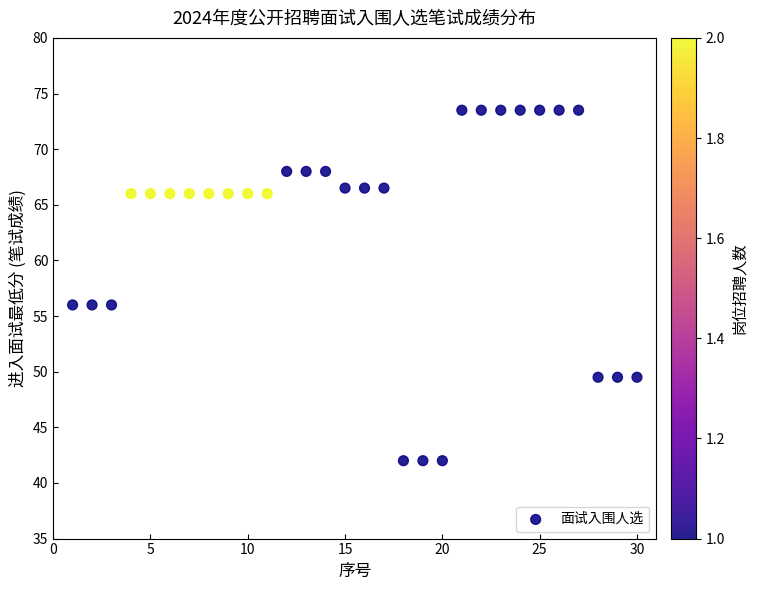

What is the range of Y values (max minus min)?

31.5